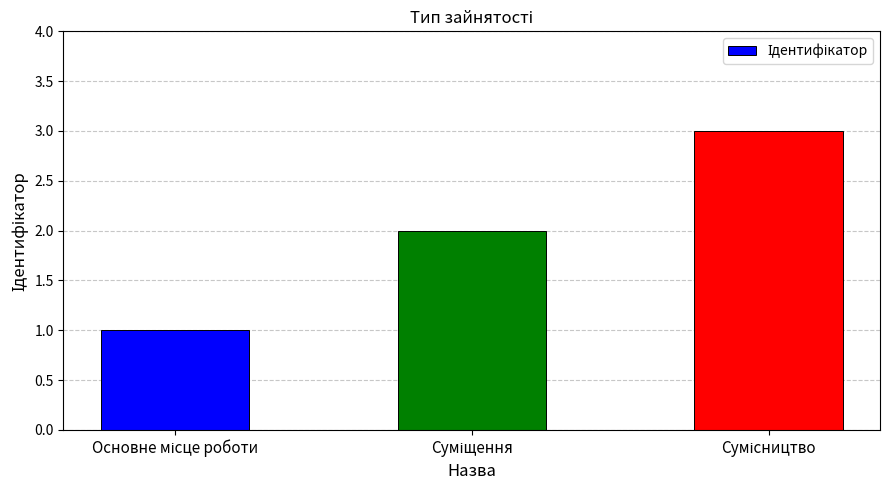

Reading left to right, list all the values displayed in this chart.

1	2	3